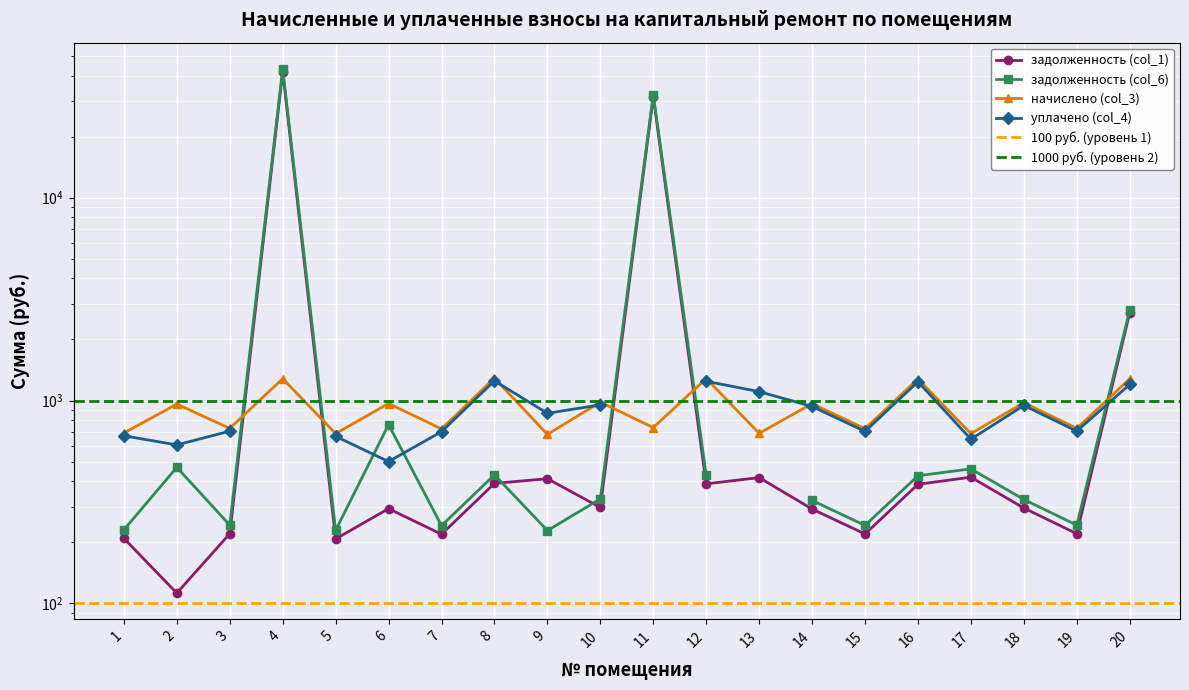

The начислено (col_3) series shows 156.4 at 15. True or false?

False